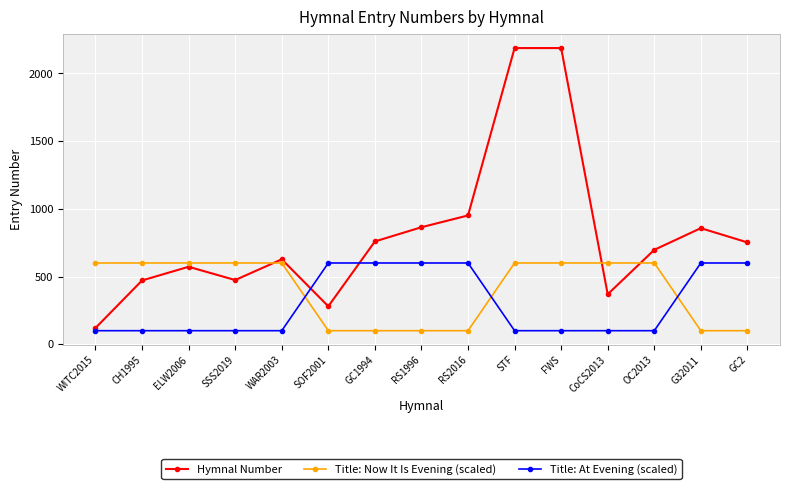

At which label does Hymnal Number reach its minimum?

WITC2015